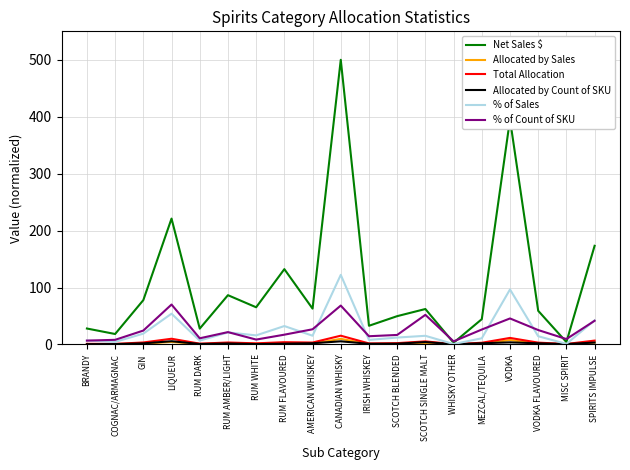

What is the maximum value shown in the chart?

500.0